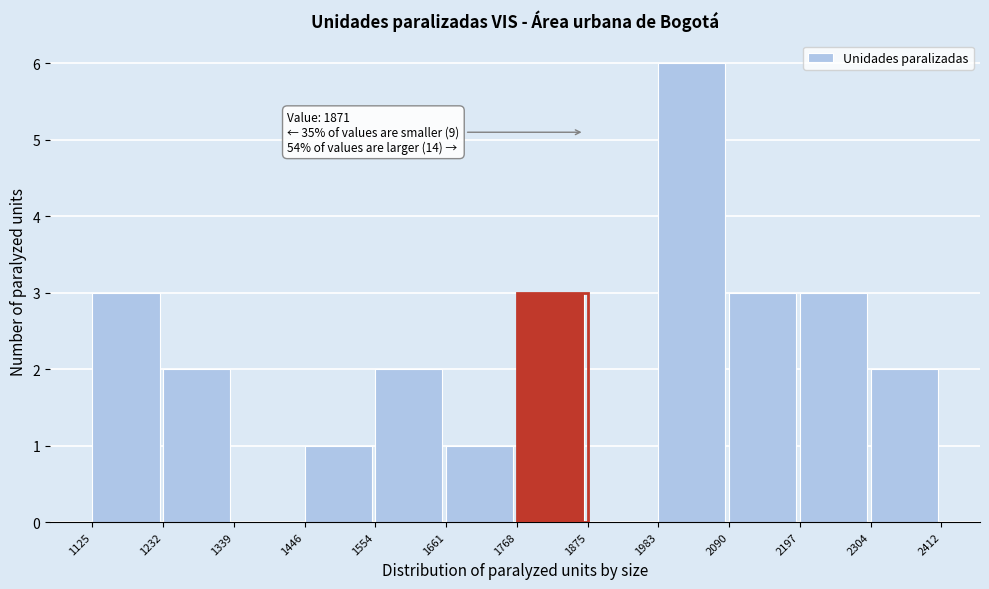

Over which range of the x-axis is the bar tallest?

1983 to 2090